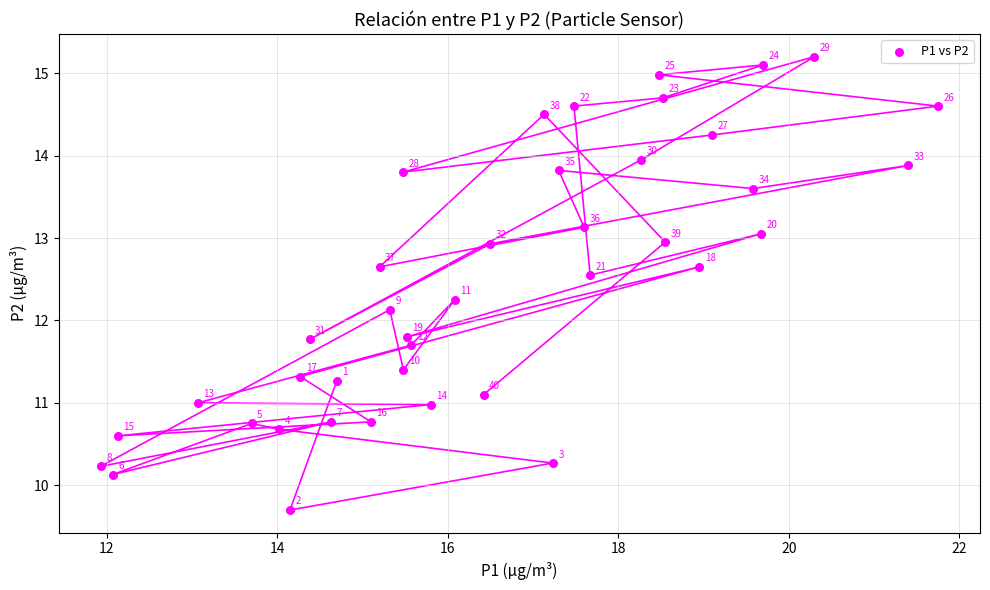

What is the range of Y values (max minus min)?

5.5